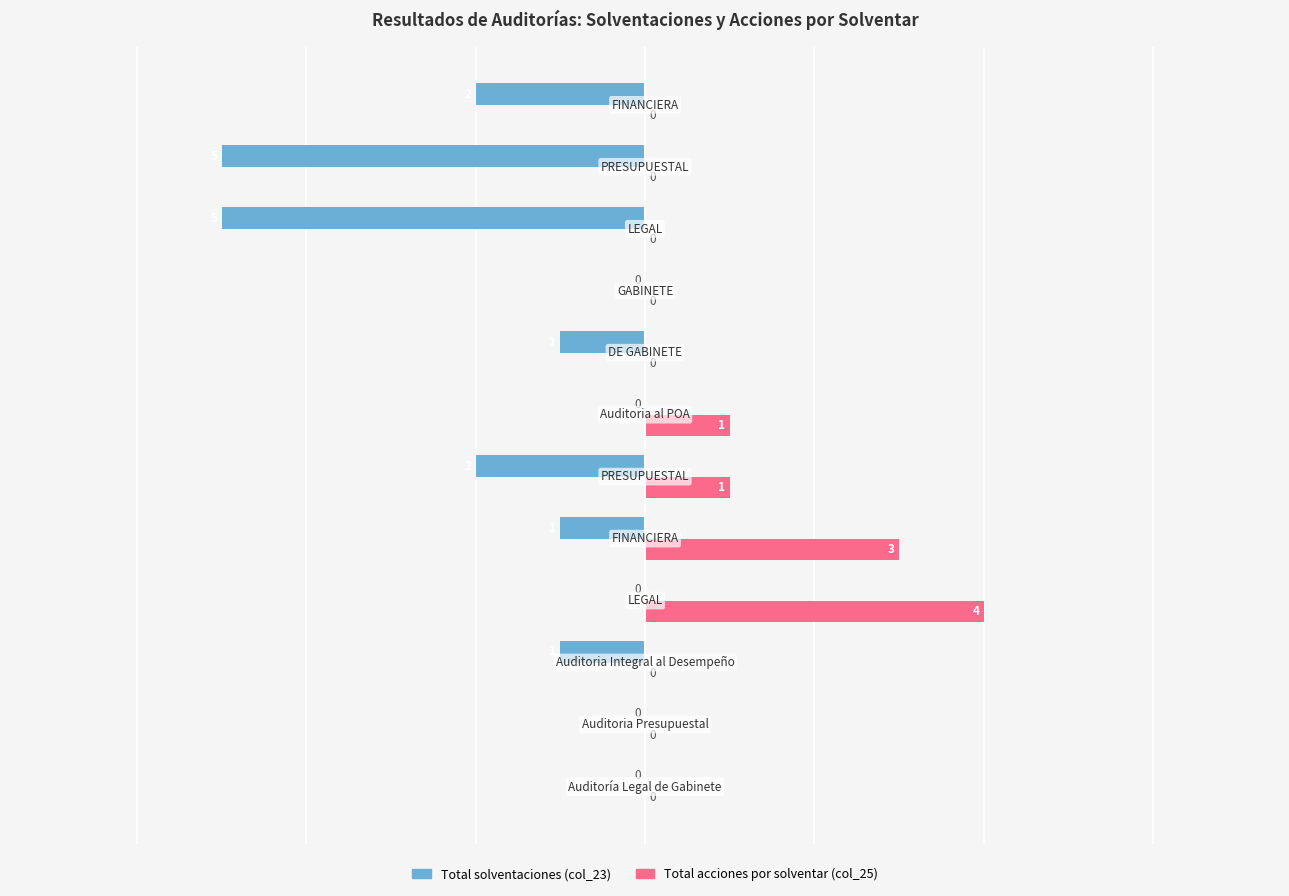

What is the greatest value displayed?

4